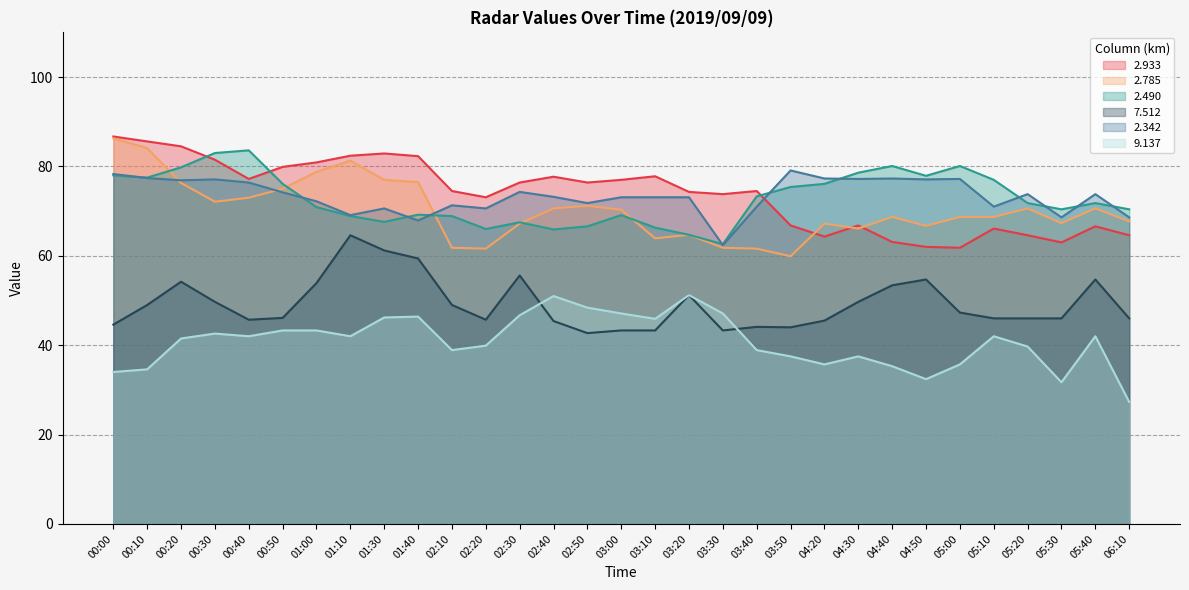

Reading left to right, list all the values displayed in this chart.

2.933: 86.7	85.6	84.5	81.5	77.2	79.9	80.9	82.4	82.9	82.3	74.5	73.1	76.4	77.7	76.4	77.0	77.8	74.3	73.8	74.5	66.8	64.3	66.8	63.1	62.0	61.8	66.1	64.6	63.0	66.6	64.6
2.785: 86.3	84.1	76.3	72.1	73.0	75.0	78.8	81.3	77.0	76.5	61.8	61.6	67.2	70.6	71.2	70.3	63.9	64.7	61.8	61.6	59.9	67.2	66.1	68.7	66.7	68.7	68.7	70.6	67.3	70.6	67.7
2.490: 78.0	77.5	79.8	83.0	83.6	76.1	70.9	68.9	67.6	69.2	68.9	66.0	67.5	65.9	66.6	69.1	66.3	64.7	62.6	73.3	75.4	76.1	78.6	80.1	77.9	80.1	77.0	71.8	70.4	71.8	70.4
7.512: 44.6	49.0	54.2	49.7	45.7	46.1	53.9	64.6	61.2	59.4	49.0	45.7	55.6	45.4	42.7	43.3	43.3	51.2	43.3	44.1	44.0	45.5	49.7	53.4	54.7	47.3	46.0	46.0	46.0	54.7	46.0
2.342: 78.3	77.4	76.9	77.1	76.4	74.2	72.2	69.1	70.6	67.9	71.3	70.6	74.3	73.2	71.8	73.1	73.1	73.1	62.4	71.0	79.1	77.3	77.2	77.3	77.1	77.2	71.0	73.8	68.6	73.8	68.6
9.137: 34.0	34.6	41.5	42.6	42.0	43.3	43.3	42.0	46.2	46.4	38.9	39.9	46.7	51.0	48.4	47.1	45.9	51.2	47.1	38.9	37.5	35.7	37.5	35.3	32.4	35.7	42.0	39.7	31.7	42.0	27.3